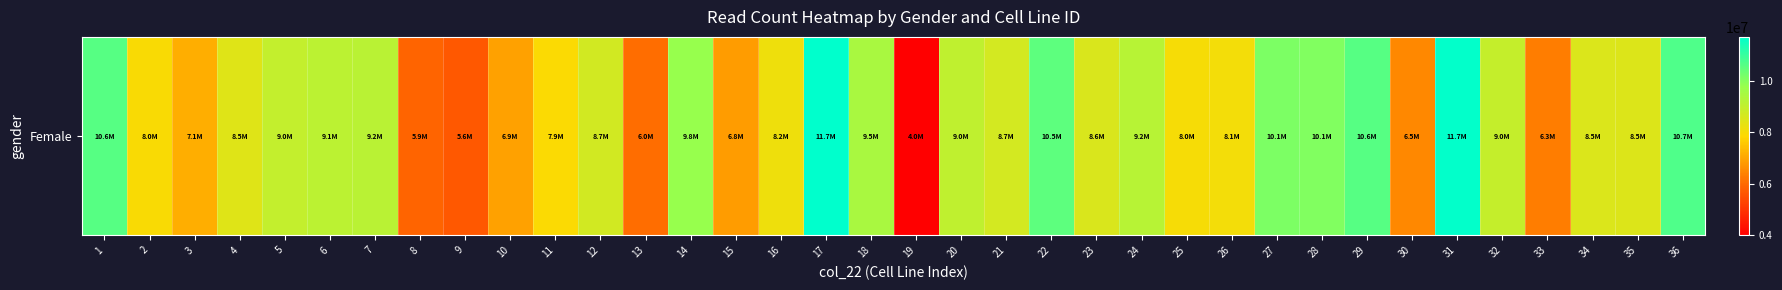

The chart shows a value of 9127309 at 6. True or false?

True